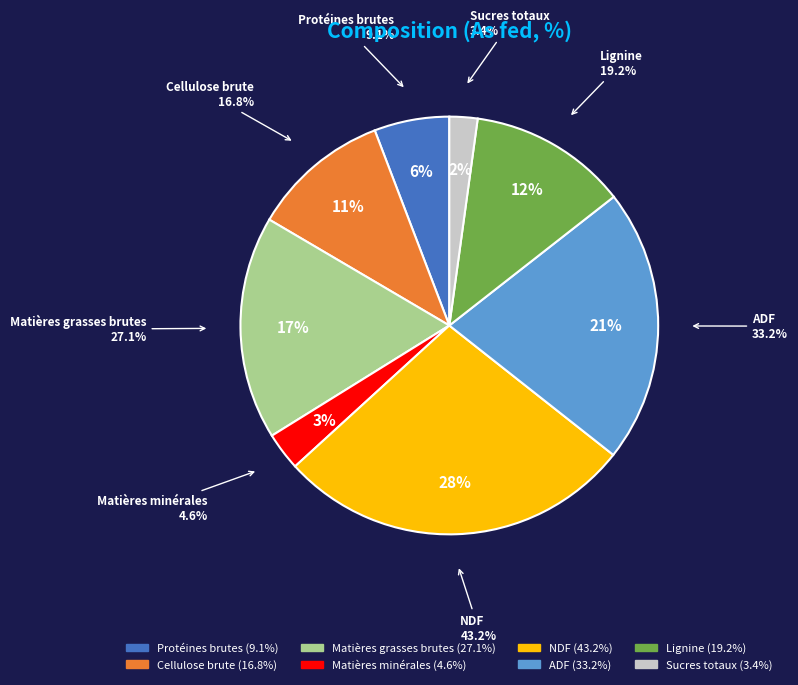

To the nearest percent, what is the combined percentage of Sucres totaux and Protéines brutes?

8%